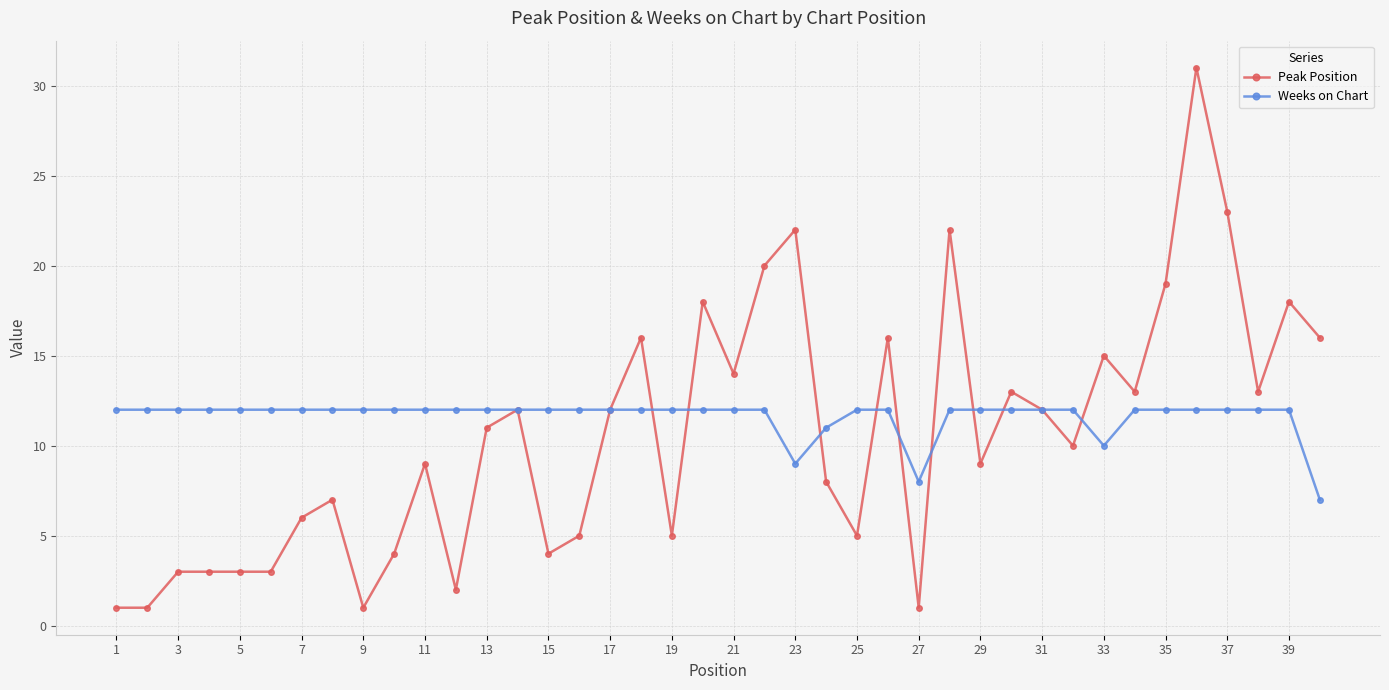

What is the minimum value for Peak Position?

1